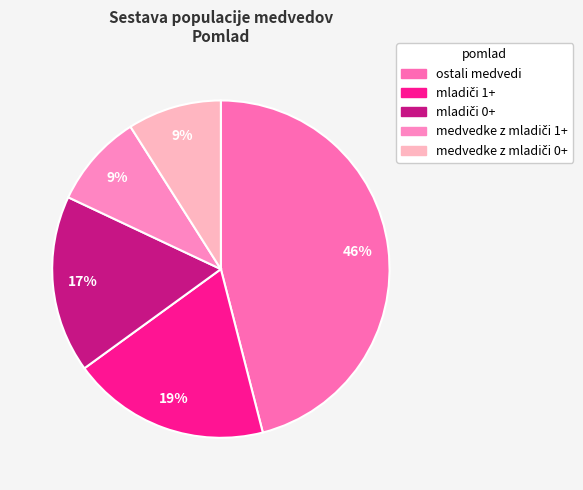

True or false: mladiči 0+ accounts for 17% of the total.

True